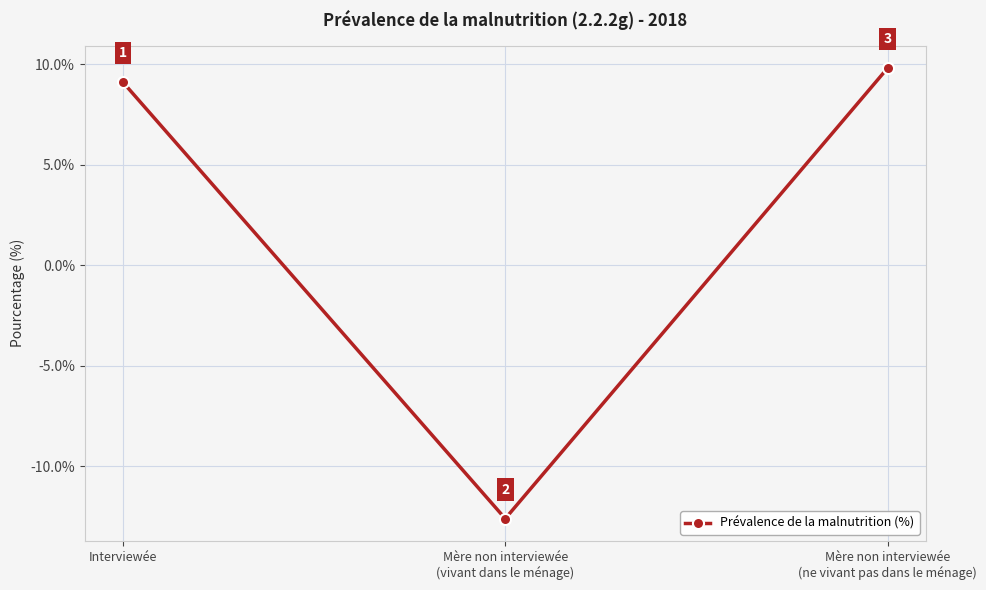

Which has a higher value, Mère non interviewée
(ne vivant pas dans le ménage) or Interviewée?

Mère non interviewée
(ne vivant pas dans le ménage)